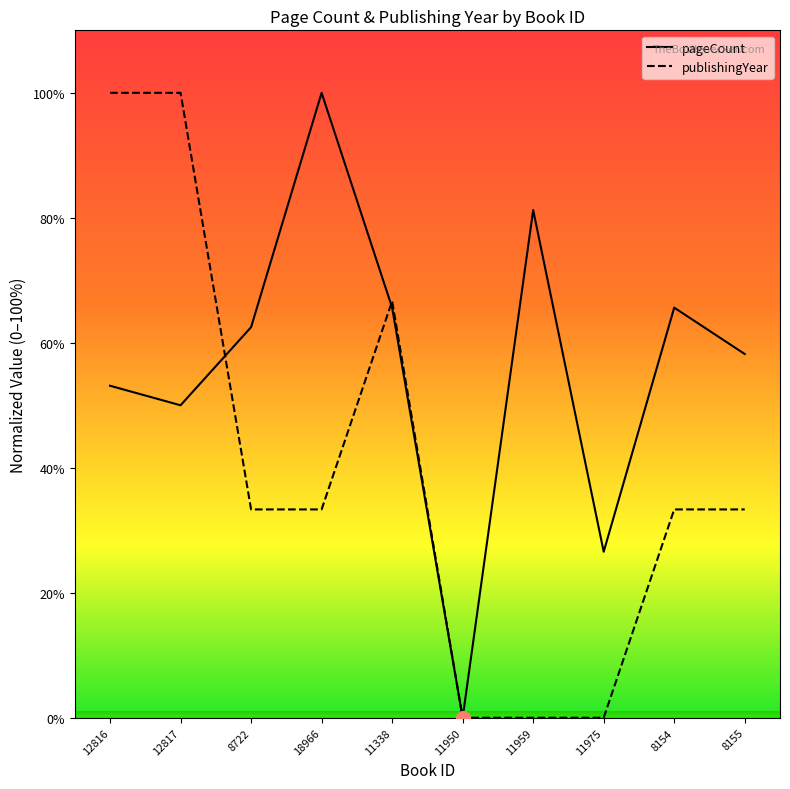

What is the maximum value shown in the chart?

100.0